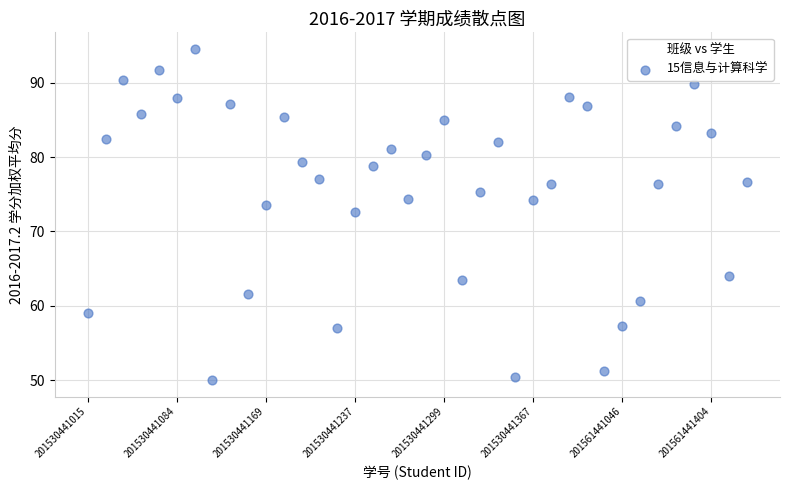

What is the range of Y values (max minus min)?

44.6